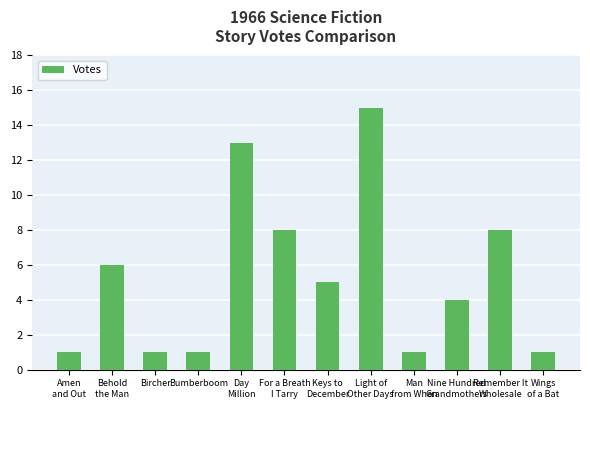

What is the average value?

5